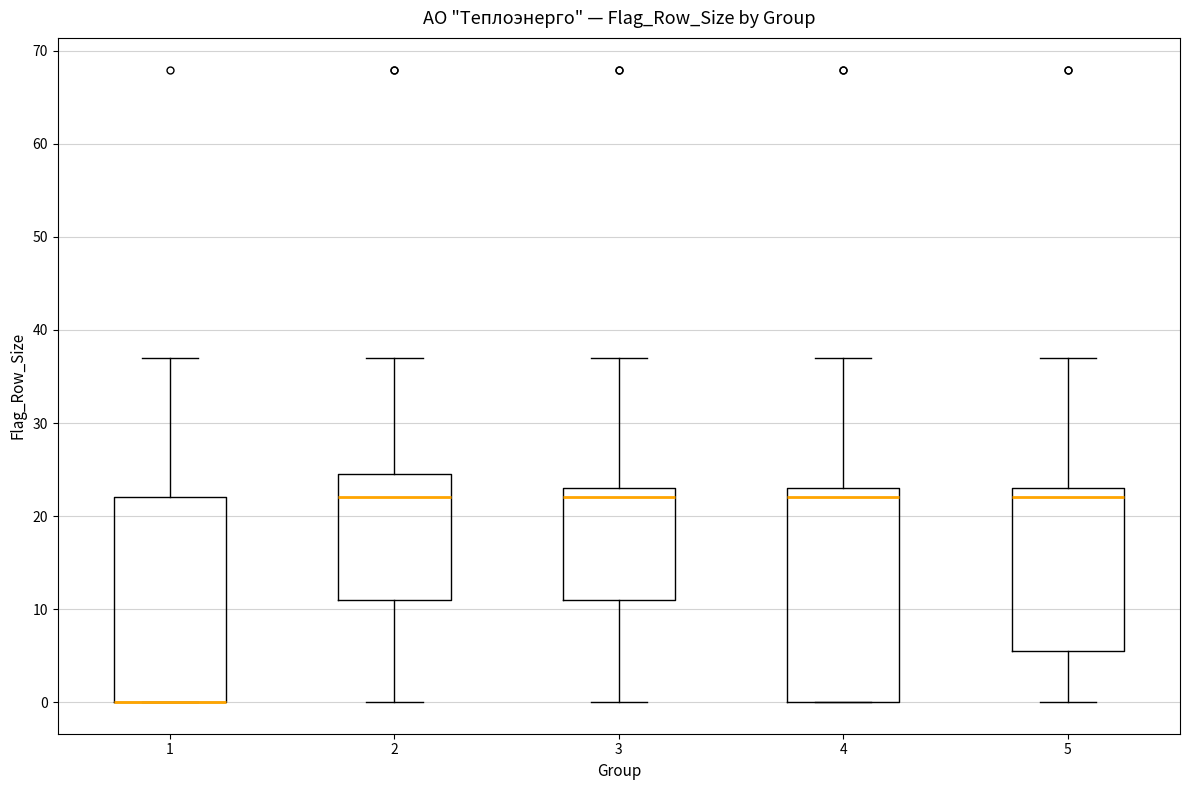

Reading left to right, read every box against the y-axis: the position of its median line, the range the box covers, and the ends of its whiskers. The values are not printed on the chart, so give them approximately, as read against the axis.

1: median 0 (drawn on the box's lower edge), box 0 to 22, whiskers 0 to 37
2: median 22, box 11 to 25, whiskers 0 to 37
3: median 22, box 11 to 23, whiskers 0 to 37
4: median 22, box 0 to 23, whiskers 0 to 37
5: median 22, box 6 to 23, whiskers 0 to 37